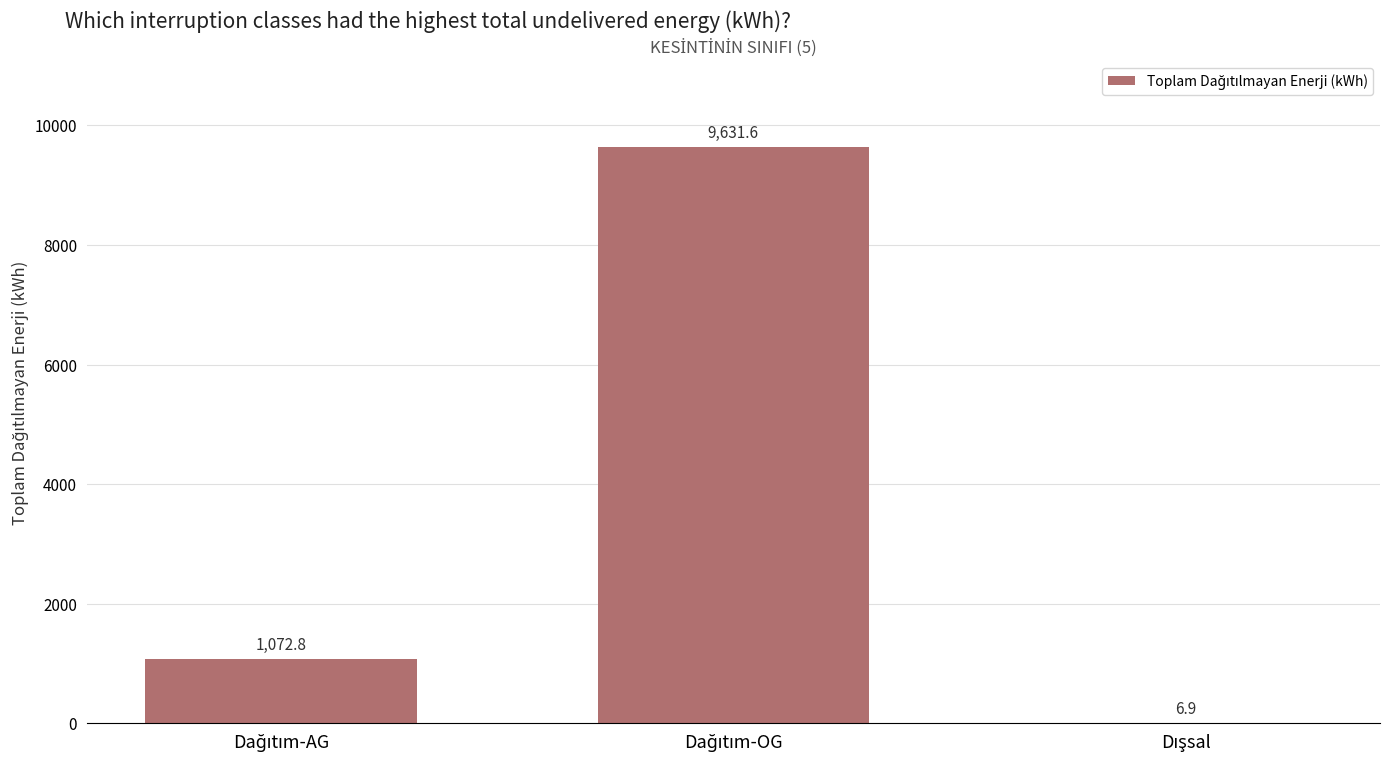

What is the greatest value displayed?

9631.6